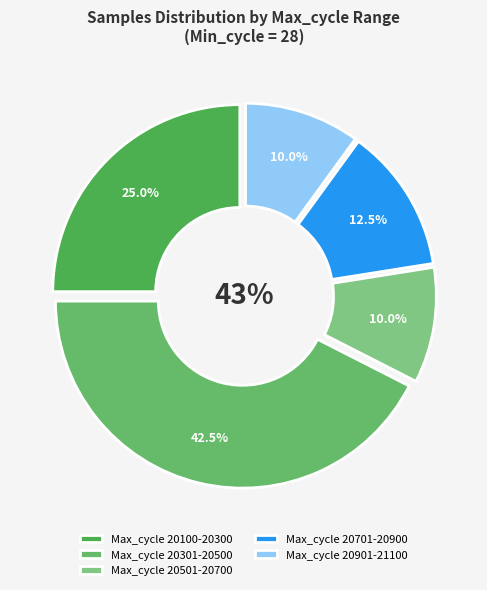

Combined, do 13 and 21 account for over 50%?

No